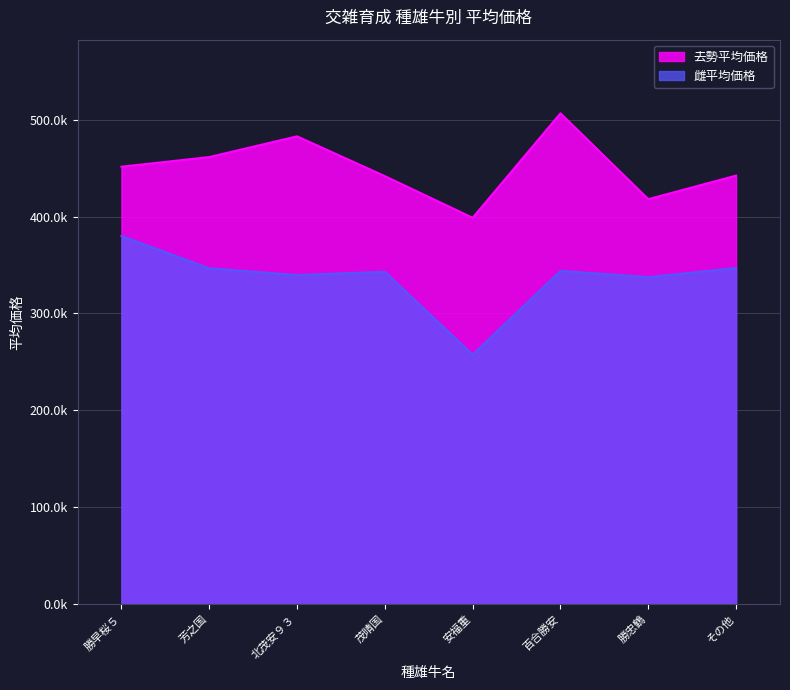

True or false: 雌平均価格 and 去勢平均価格 intersect in this chart.

False